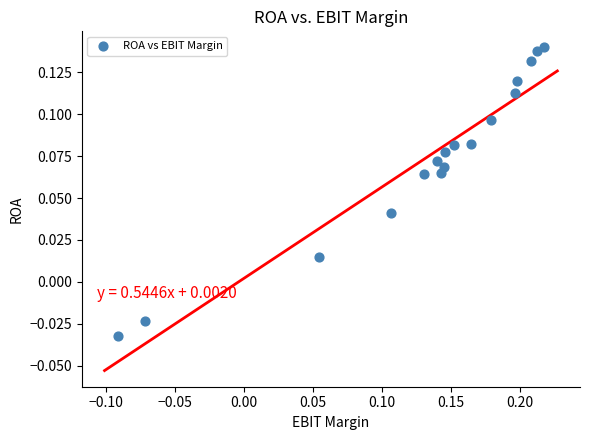

What is the range of X values (max minus min)?

0.3